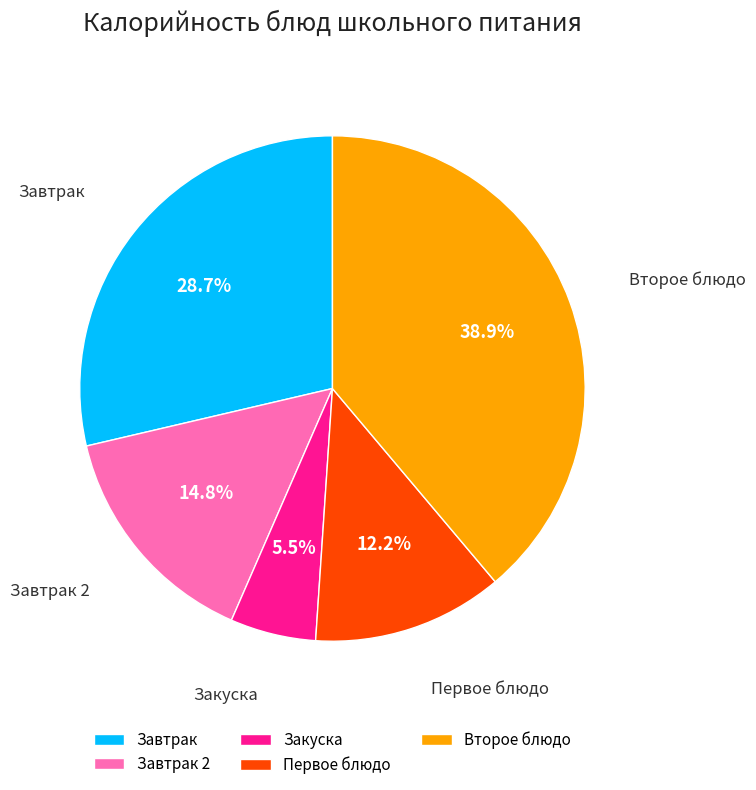

To the nearest percent, what is the difference between the largest and smallest slice percentages?

33%